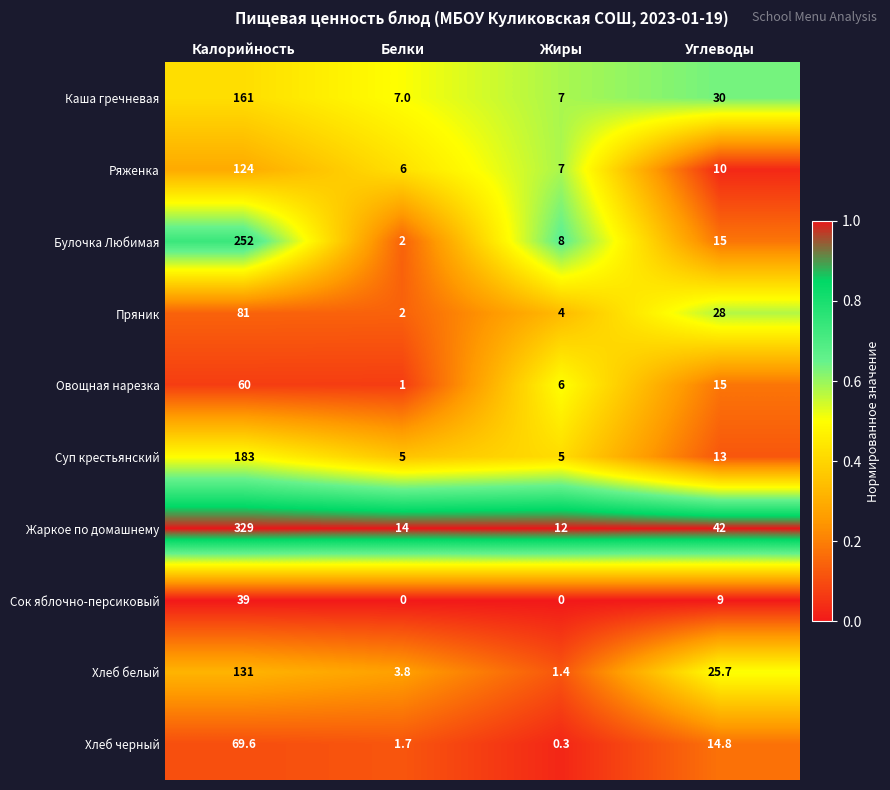

What is the difference between the second highest and minimum values in the Овощная нарезка series?

14.0